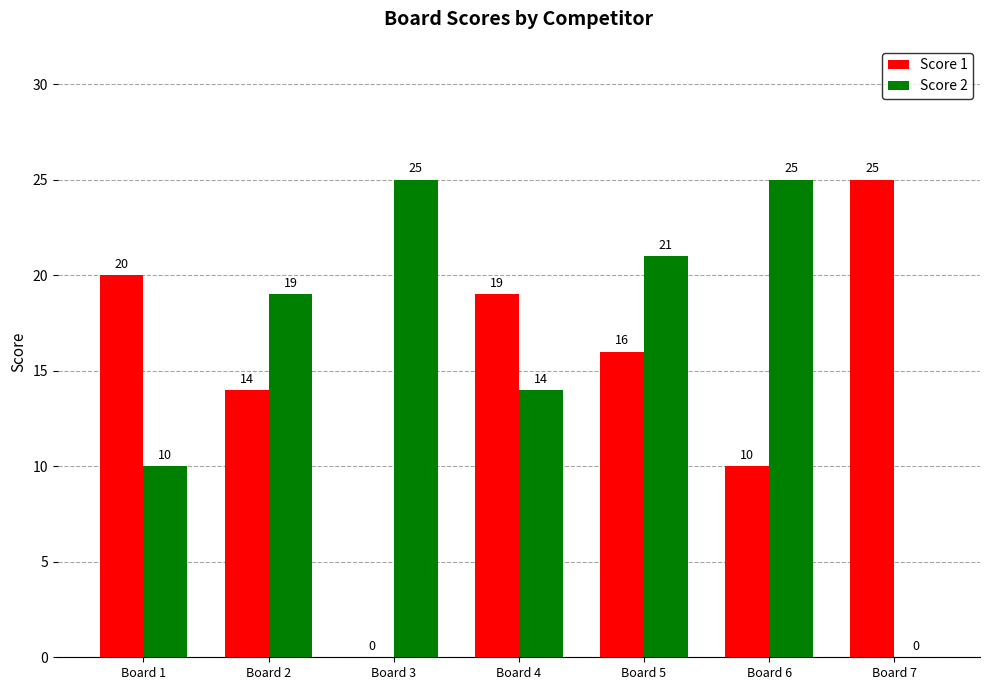

Is it true that Score 1 equals 10 at Board 6?

True